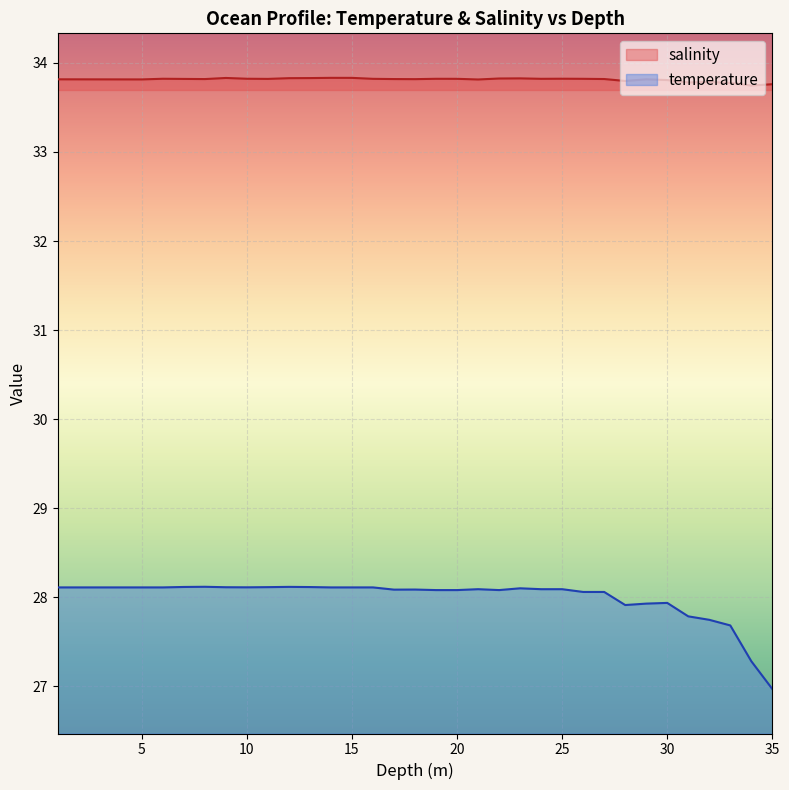

Is it true that temperature equals 28.1 at 2.0?

True